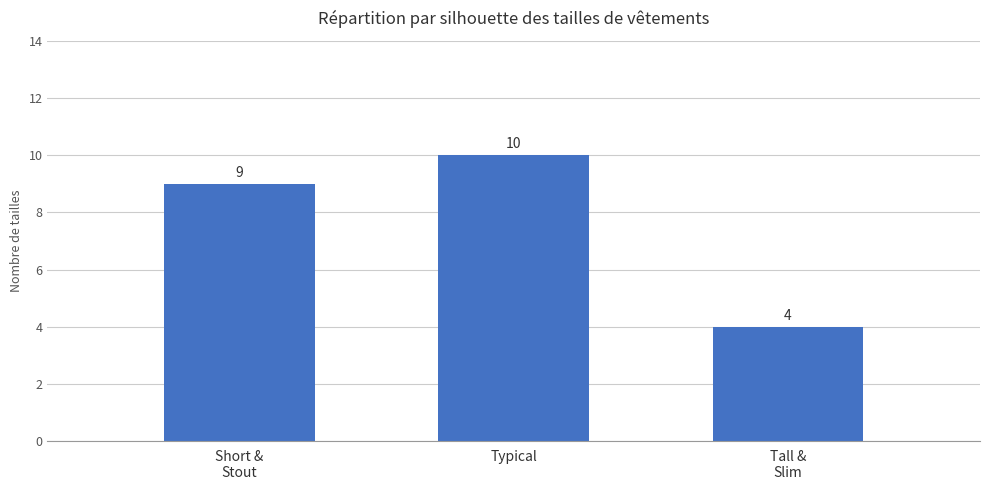

How many bars are there in total?

3